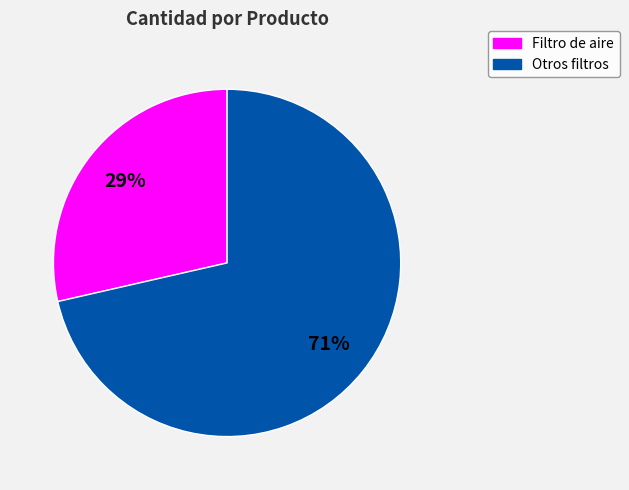

Is there any slice that represents more than half of the pie?

Yes